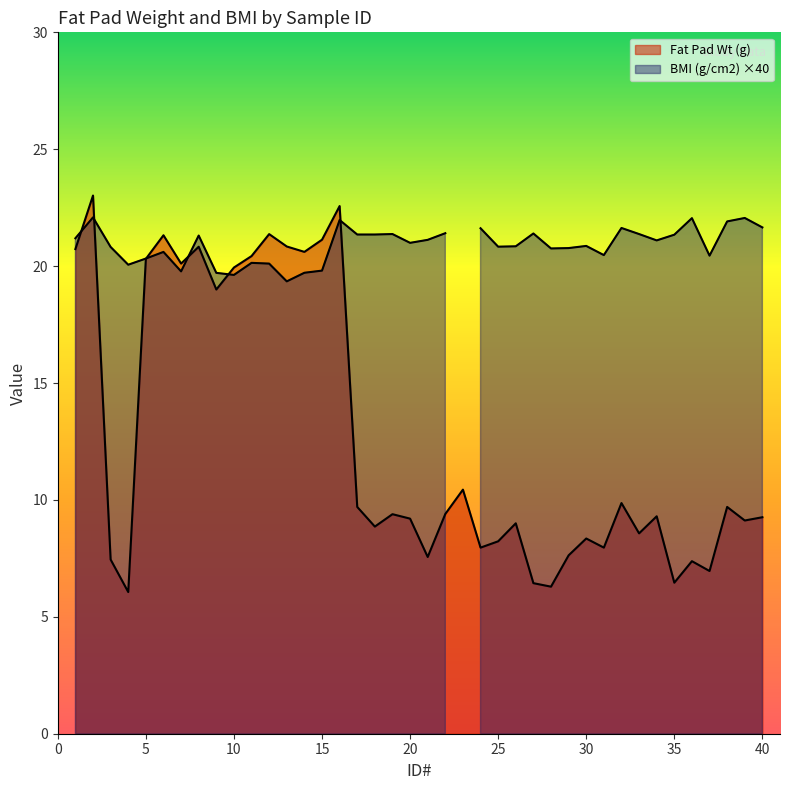

What is the average value?

12.7